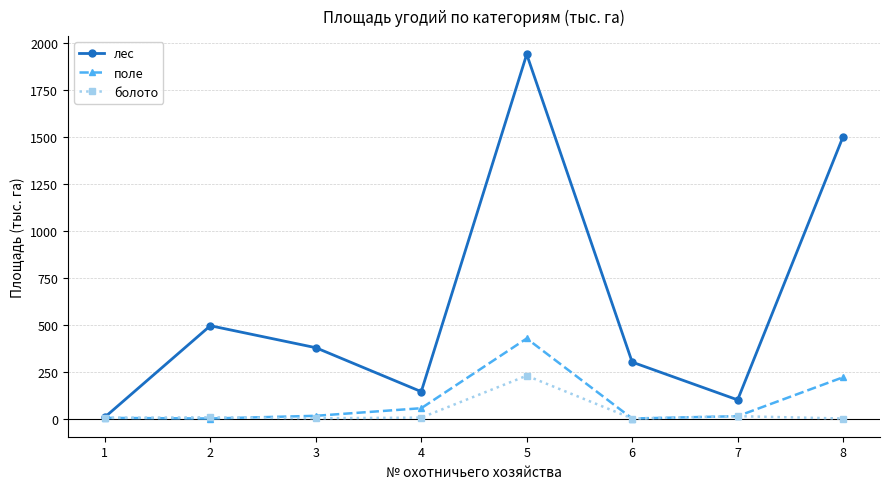

What is the difference between the highest and lowest values at 5?

1709.5